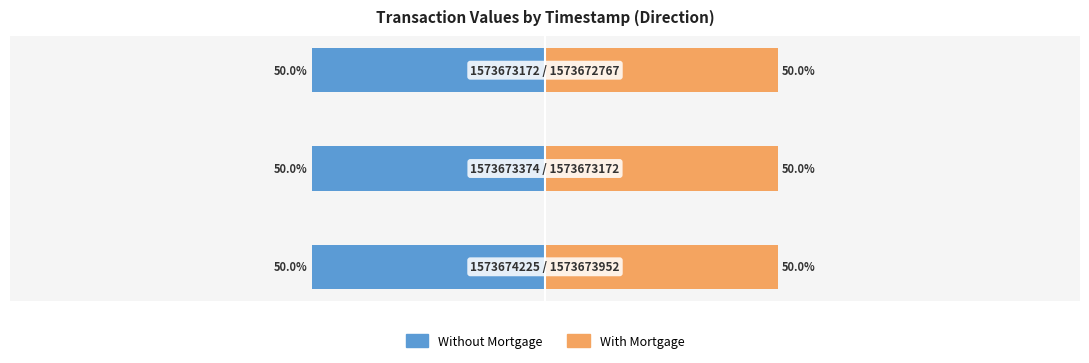

How many bars are there in total?

6